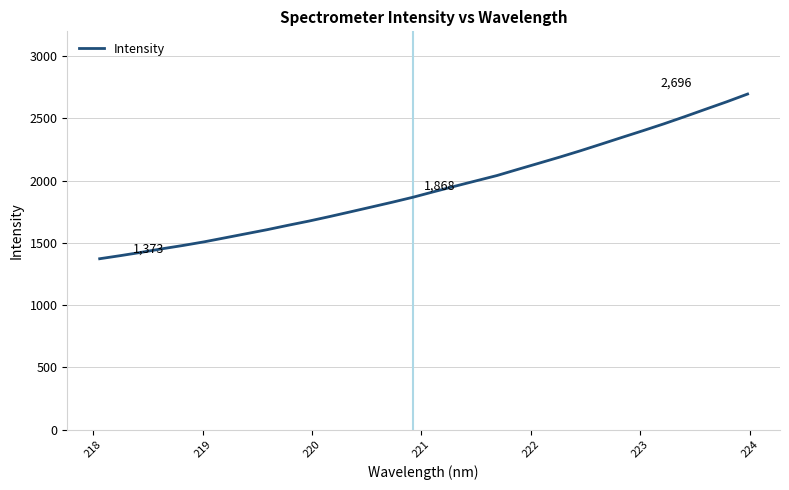

What is the difference between the maximum and minimum values?

1323.2